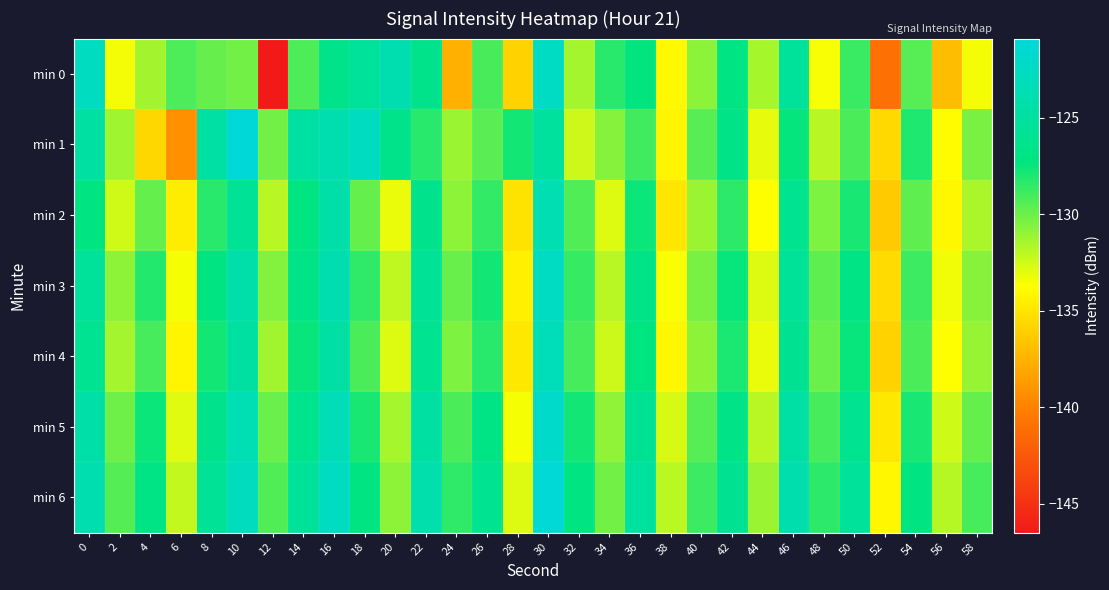

Reading left to right, list all the values displayed in this chart.

min 0: 0=-122.7	2=-133.4	4=-131.4	6=-129.2	8=-129.9	10=-130.2	12=-146.5	14=-129.2	16=-126.4	18=-125.4	20=-123.8	22=-126.5	24=-137.6	26=-129.1	28=-135.9	30=-122.4	32=-131.4	34=-128.3	36=-127.4	38=-134.0	40=-130.8	42=-127.0	44=-131.5	46=-125.4	48=-133.5	50=-128.7	52=-141.0	54=-129.5	56=-137.0	58=-133.4
min 1: 0=-124.8	2=-131.3	4=-135.7	6=-139.2	8=-124.7	10=-120.9	12=-130.2	14=-124.8	16=-123.8	18=-122.6	20=-126.5	22=-128.3	24=-131.2	26=-129.6	28=-127.8	30=-125.1	32=-132.4	34=-130.7	36=-128.9	38=-134.2	40=-129.5	42=-126.8	44=-133.1	46=-127.4	48=-131.9	50=-129.2	52=-135.6	54=-128.1	56=-133.8	58=-130.3
min 2: 0=-127.2	2=-132.5	4=-129.8	6=-134.6	8=-128.3	10=-125.7	12=-131.9	14=-127.1	16=-124.5	18=-129.8	20=-133.2	22=-126.4	24=-130.8	26=-128.6	28=-135.1	30=-123.7	32=-129.3	34=-132.8	36=-127.6	38=-134.9	40=-131.2	42=-128.4	44=-133.7	46=-126.2	48=-130.5	50=-127.9	52=-136.3	54=-129.7	56=-134.1	58=-131.6
min 3: 0=-125.4	2=-130.8	4=-128.2	6=-133.5	8=-127.1	10=-124.3	12=-130.6	14=-126.8	16=-123.9	18=-128.5	20=-132.1	22=-125.7	24=-129.9	26=-127.8	28=-134.4	30=-122.6	32=-128.7	34=-131.9	36=-126.8	38=-133.6	40=-130.3	42=-127.5	44=-132.8	46=-125.6	48=-129.7	50=-126.9	52=-135.5	54=-128.8	56=-133.3	58=-130.7
min 4: 0=-126.1	2=-131.4	4=-129.1	6=-134.2	8=-127.8	10=-125.0	12=-131.3	14=-127.5	16=-124.7	18=-129.2	20=-132.8	22=-126.1	24=-130.5	26=-128.3	28=-134.8	30=-123.2	32=-129.1	34=-132.4	36=-127.3	38=-134.1	40=-130.8	42=-128.0	44=-133.2	46=-126.0	48=-130.0	50=-127.5	52=-135.9	54=-129.2	56=-133.7	58=-131.1
min 5: 0=-124.5	2=-130.1	4=-127.6	6=-132.9	8=-126.4	10=-123.6	12=-130.0	14=-126.2	16=-123.3	18=-127.9	20=-131.5	22=-124.8	24=-129.2	26=-126.9	28=-133.5	30=-121.9	32=-127.8	34=-130.9	36=-125.9	38=-132.7	40=-129.5	42=-126.7	44=-131.9	46=-124.7	48=-129.1	50=-126.2	52=-134.8	54=-127.9	56=-132.5	58=-129.8
min 6: 0=-123.8	2=-129.4	4=-126.9	6=-132.2	8=-125.7	10=-122.9	12=-129.3	14=-125.5	16=-122.6	18=-127.2	20=-130.8	22=-124.1	24=-128.5	26=-126.2	28=-132.8	30=-121.2	32=-127.1	34=-130.2	36=-125.2	38=-132.0	40=-128.8	42=-126.0	44=-131.2	46=-124.0	48=-128.4	50=-125.5	52=-134.1	54=-127.2	56=-131.8	58=-129.1